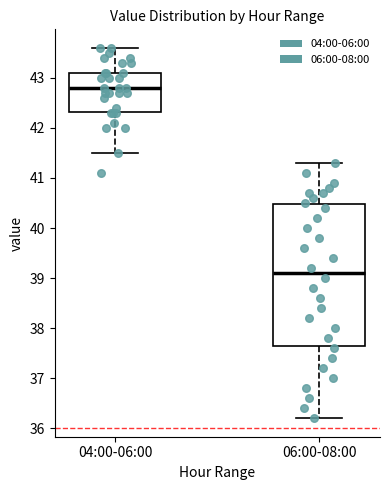

Reading left to right, transcribe this box plot: for each box, give where its median line is, the range the box spans, and where its two whiskers end, as read against the y-axis. The values are not printed on the chart, so give them approximately, as read against the axis.

04:00-06:00: median 42.8, box 42.3 to 43.1, whiskers 41.5 to 43.6
06:00-08:00: median 39.1, box 37.7 to 40.5, whiskers 36.2 to 41.3